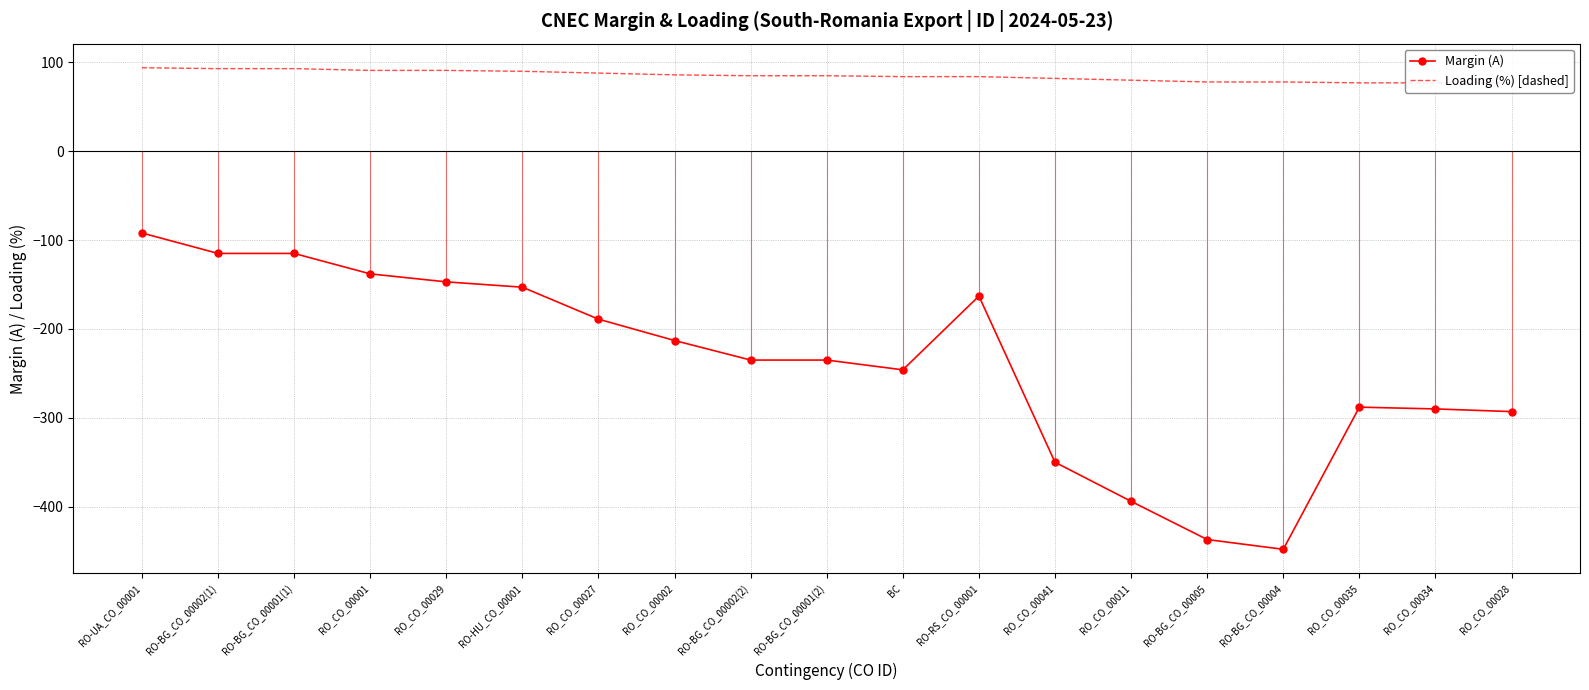

What is the label of the 6th point from the left?

RO-HU_CO_00001